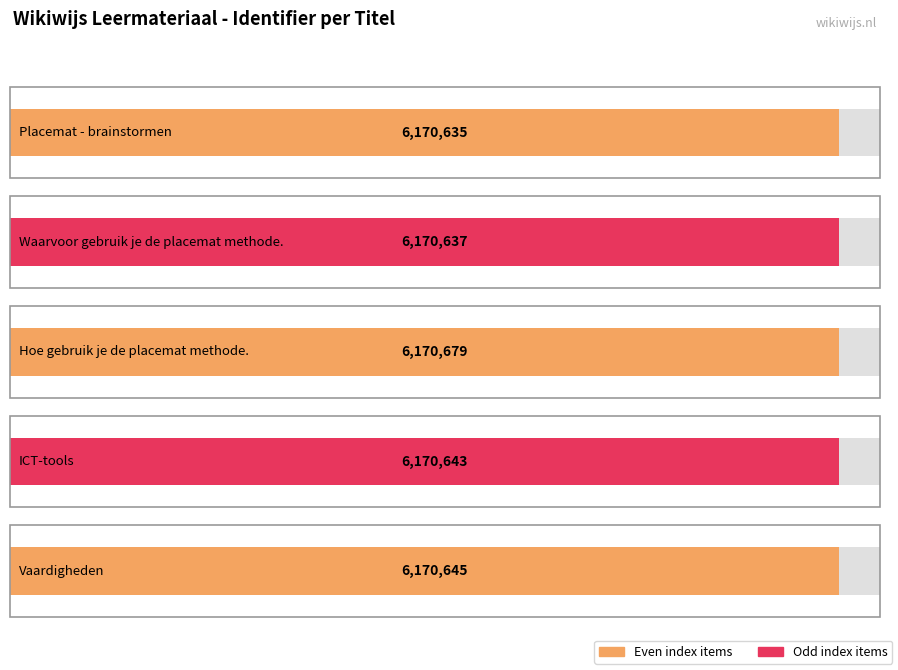

Is it true that the value at Hoe gebruik je de placemat methode. is 8263637?

False